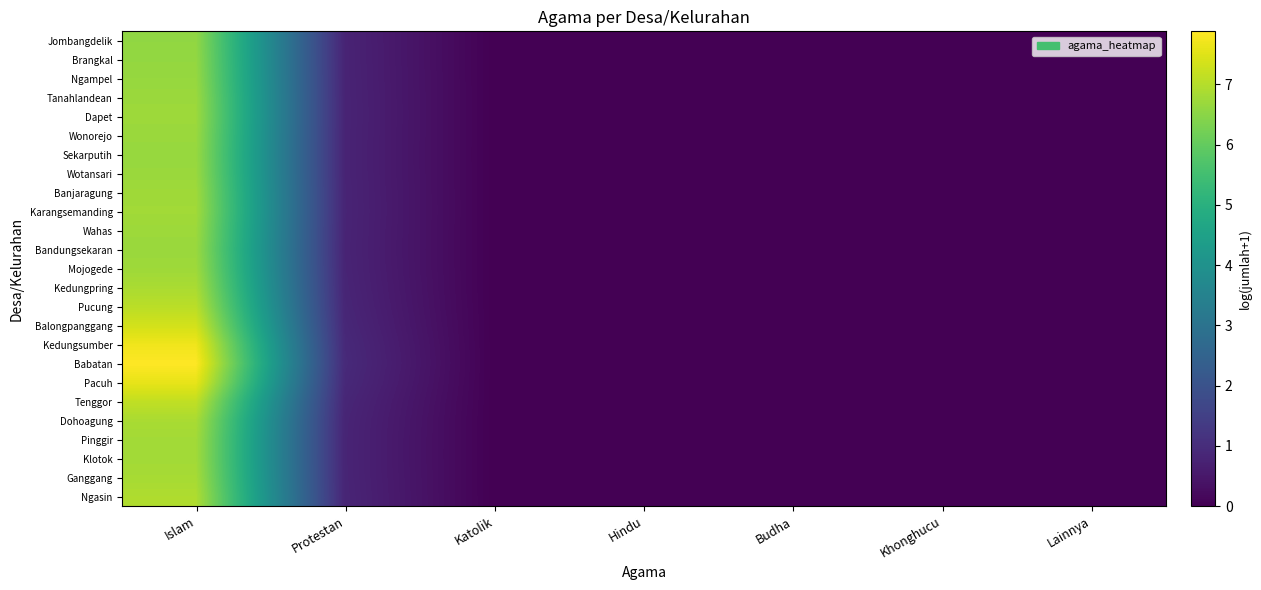

Reading left to right, list all the values displayed in this chart.

Jombangdelik: Islam=6.6	Protestan=0.8	Katolik=0.0	Hindu=0.0	Budha=0.0	Khonghucu=0.0	Lainnya=0.0
Brangkal: Islam=6.6	Protestan=0.8	Katolik=0.0	Hindu=0.0	Budha=0.0	Khonghucu=0.0	Lainnya=0.0
Ngampel: Islam=6.6	Protestan=0.8	Katolik=0.0	Hindu=0.0	Budha=0.0	Khonghucu=0.0	Lainnya=0.0
Tanahlandean: Islam=6.7	Protestan=0.8	Katolik=0.0	Hindu=0.0	Budha=0.0	Khonghucu=0.0	Lainnya=0.0
Dapet: Islam=6.7	Protestan=0.8	Katolik=0.0	Hindu=0.0	Budha=0.0	Khonghucu=0.0	Lainnya=0.0
Wonorejo: Islam=6.7	Protestan=0.8	Katolik=0.0	Hindu=0.0	Budha=0.0	Khonghucu=0.0	Lainnya=0.0
Sekarputih: Islam=6.7	Protestan=0.8	Katolik=0.0	Hindu=0.0	Budha=0.0	Khonghucu=0.0	Lainnya=0.0
Wotansari: Islam=6.7	Protestan=0.8	Katolik=0.0	Hindu=0.0	Budha=0.0	Khonghucu=0.0	Lainnya=0.0
Banjaragung: Islam=6.8	Protestan=0.8	Katolik=0.0	Hindu=0.0	Budha=0.0	Khonghucu=0.0	Lainnya=0.0
Karangsemanding: Islam=6.8	Protestan=0.8	Katolik=0.0	Hindu=0.0	Budha=0.0	Khonghucu=0.0	Lainnya=0.0
Wahas: Islam=6.7	Protestan=0.8	Katolik=0.0	Hindu=0.0	Budha=0.0	Khonghucu=0.0	Lainnya=0.0
Bandungsekaran: Islam=6.7	Protestan=0.8	Katolik=0.0	Hindu=0.0	Budha=0.0	Khonghucu=0.0	Lainnya=0.0
Mojogede: Islam=6.7	Protestan=0.8	Katolik=0.0	Hindu=0.0	Budha=0.0	Khonghucu=0.0	Lainnya=0.0
Kedungpring: Islam=6.9	Protestan=0.8	Katolik=0.0	Hindu=0.0	Budha=0.0	Khonghucu=0.0	Lainnya=0.0
Pucung: Islam=7.1	Protestan=0.8	Katolik=0.0	Hindu=0.0	Budha=0.0	Khonghucu=0.0	Lainnya=0.0
Balongpanggang: Islam=7.3	Protestan=0.9	Katolik=0.0	Hindu=0.0	Budha=0.0	Khonghucu=0.0	Lainnya=0.0
Kedungsumber: Islam=7.7	Protestan=0.9	Katolik=0.0	Hindu=0.0	Budha=0.0	Khonghucu=0.0	Lainnya=0.0
Babatan: Islam=7.9	Protestan=0.9	Katolik=0.0	Hindu=0.0	Budha=0.0	Khonghucu=0.0	Lainnya=0.0
Pacuh: Islam=7.6	Protestan=0.9	Katolik=0.0	Hindu=0.0	Budha=0.0	Khonghucu=0.0	Lainnya=0.0
Tenggor: Islam=7.1	Protestan=0.9	Katolik=0.0	Hindu=0.0	Budha=0.0	Khonghucu=0.0	Lainnya=0.0
Dohoagung: Islam=6.9	Protestan=0.8	Katolik=0.0	Hindu=0.0	Budha=0.0	Khonghucu=0.0	Lainnya=0.0
Pinggir: Islam=6.8	Protestan=0.8	Katolik=0.0	Hindu=0.0	Budha=0.0	Khonghucu=0.0	Lainnya=0.0
Klotok: Islam=6.8	Protestan=0.8	Katolik=0.0	Hindu=0.0	Budha=0.0	Khonghucu=0.0	Lainnya=0.0
Ganggang: Islam=6.8	Protestan=0.8	Katolik=0.0	Hindu=0.0	Budha=0.0	Khonghucu=0.0	Lainnya=0.0
Ngasin: Islam=6.9	Protestan=0.8	Katolik=0.0	Hindu=0.0	Budha=0.0	Khonghucu=0.0	Lainnya=0.0